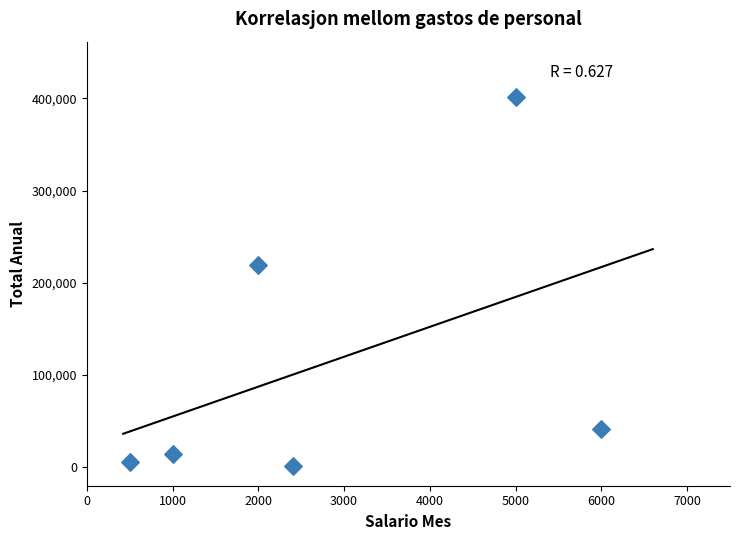

What Y value in the scatter plot is closest to 201130?

218832